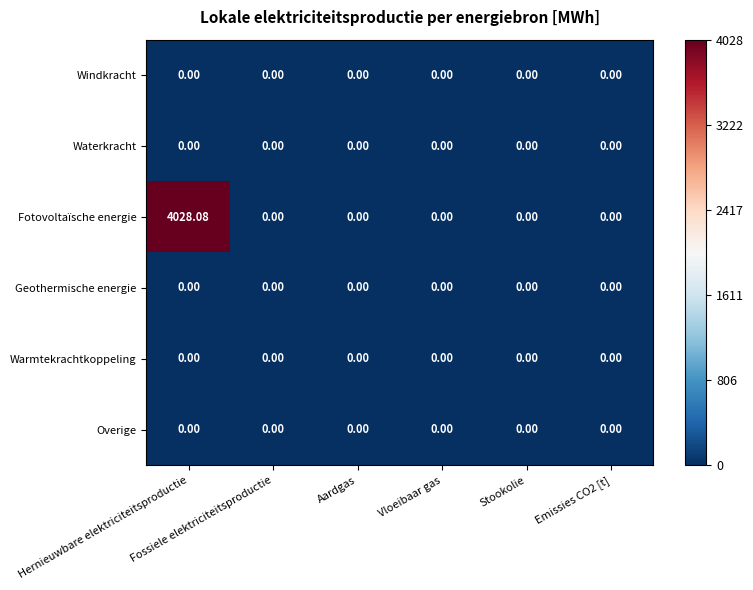

Which category has the highest value across all series?

Hernieuwbare elektriciteitsproductie